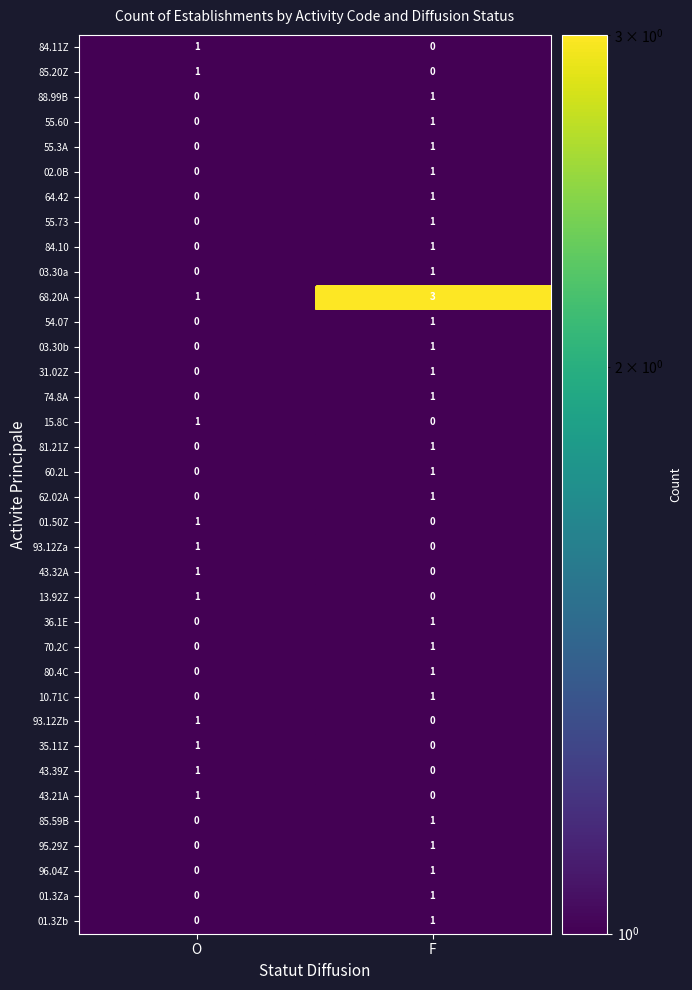

Which has a higher value, F or O?

O